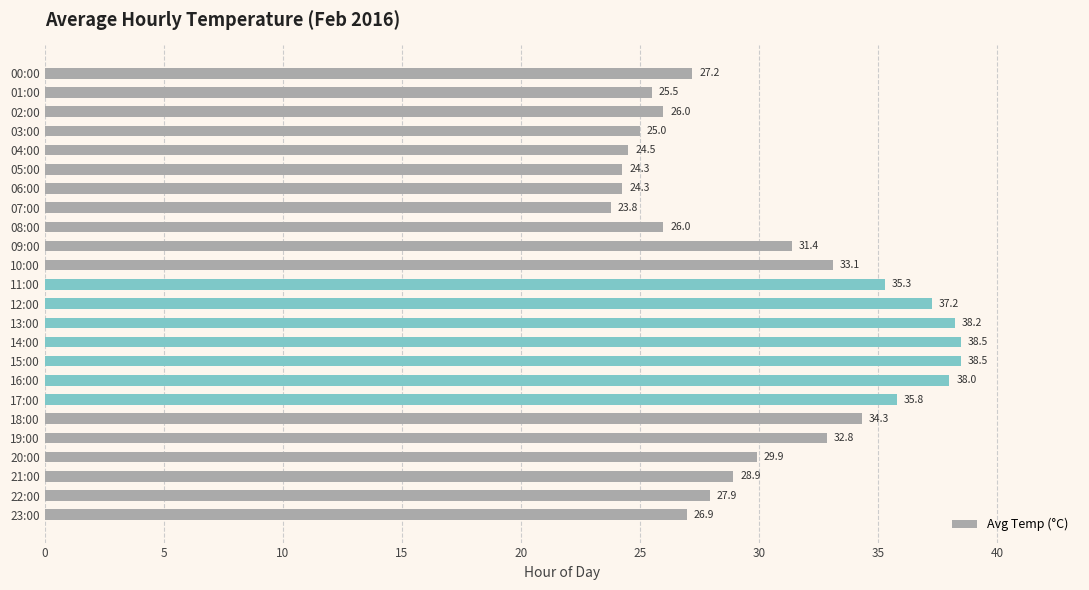

What is the ratio of the value at 07:00 to the value at 11:00?

0.7